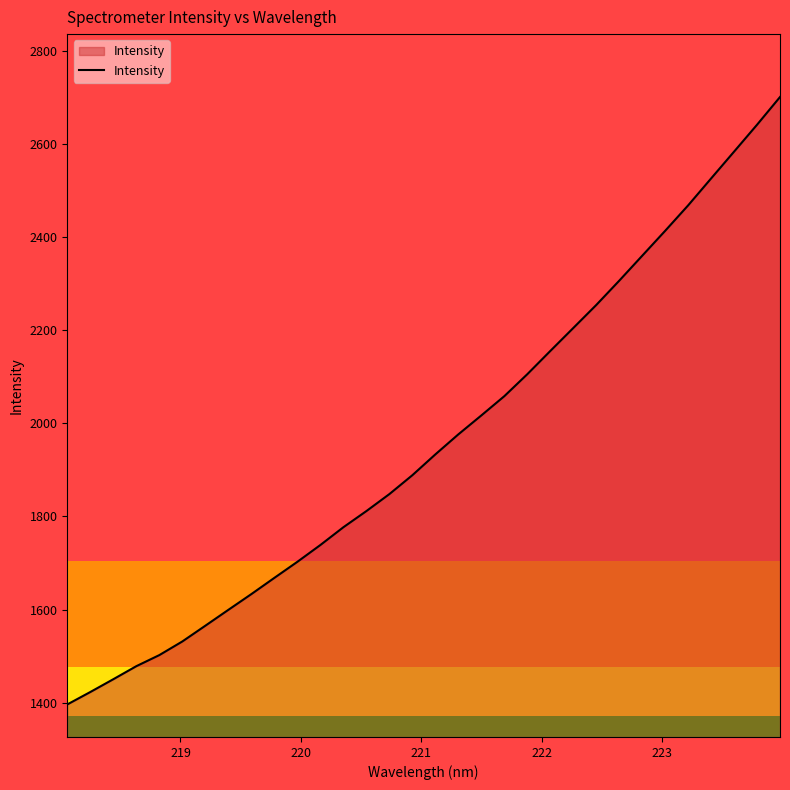

What is the maximum value shown in the chart?

2700.4